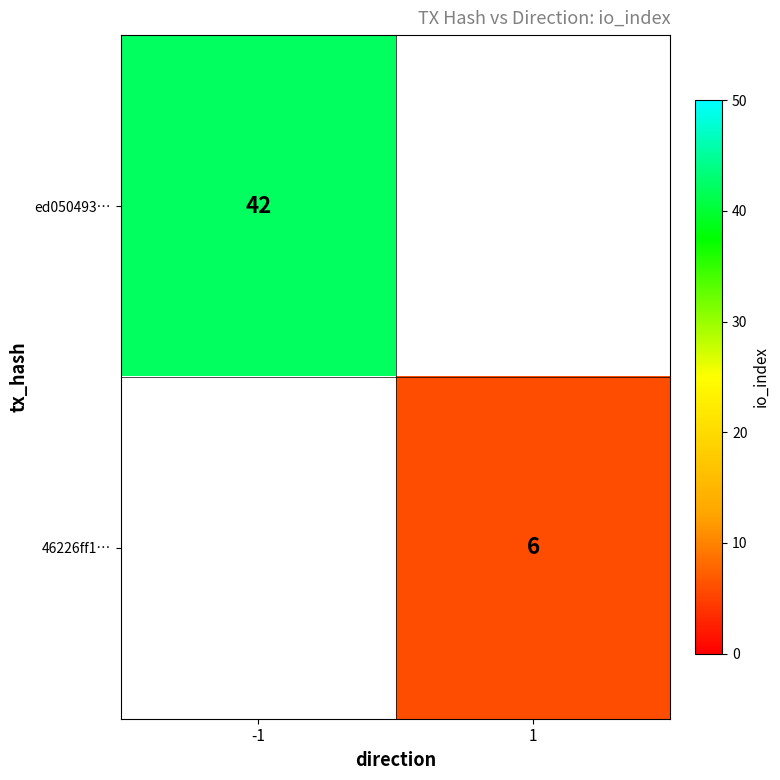

How many series are shown in this chart?

2